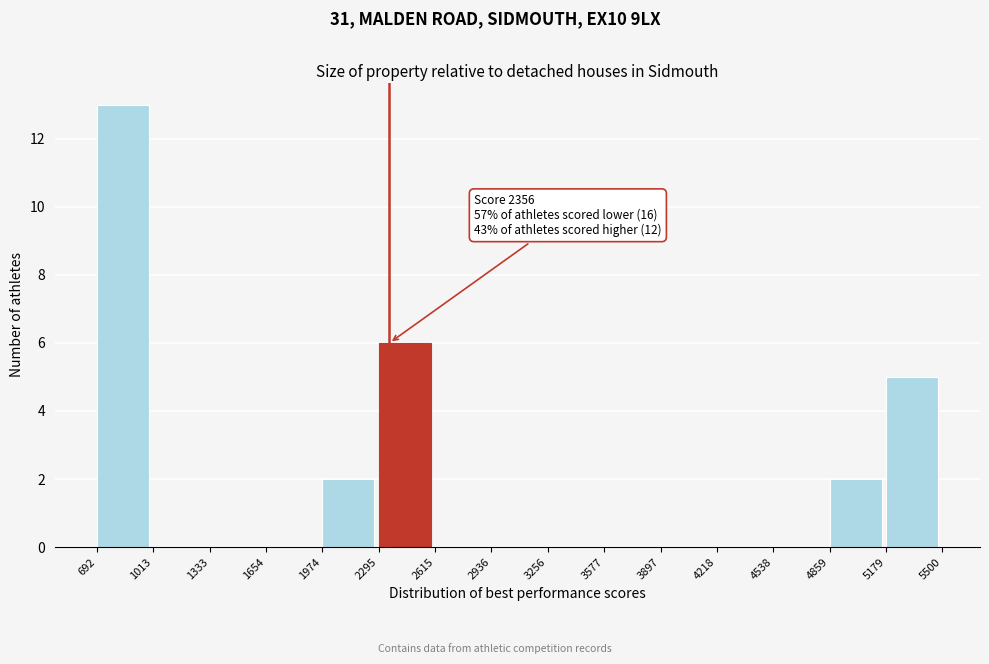

Over which range of the x-axis is the bar tallest?

692 to 1013